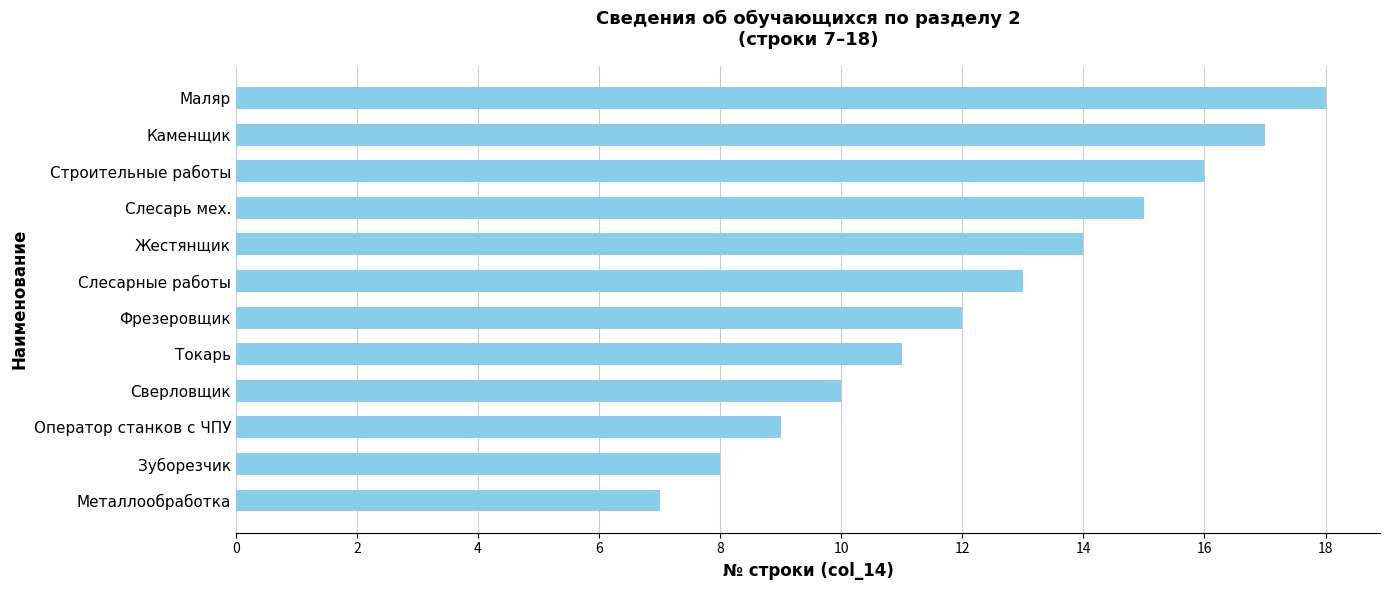

What is the sum of all values?

150